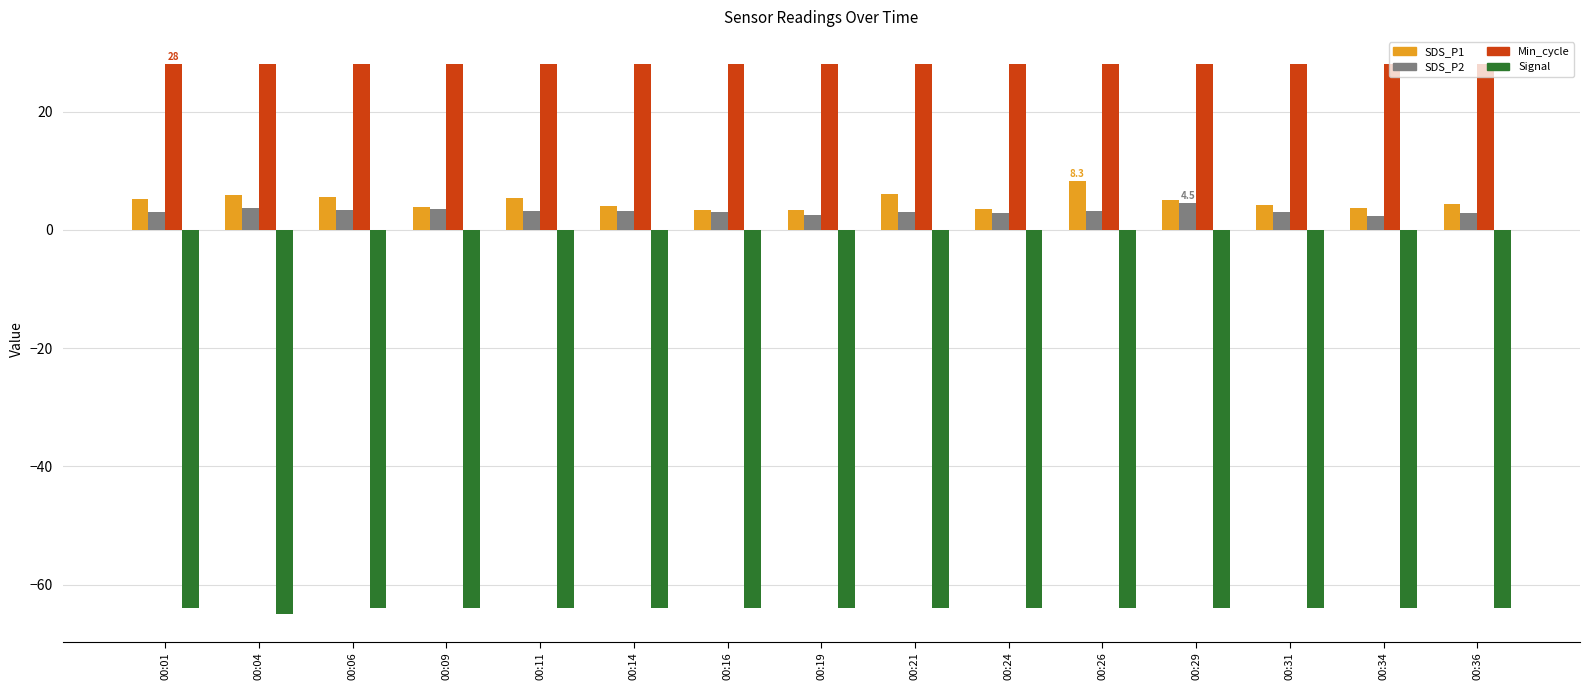

Which series has the largest range (max minus min)?

SDS_P1